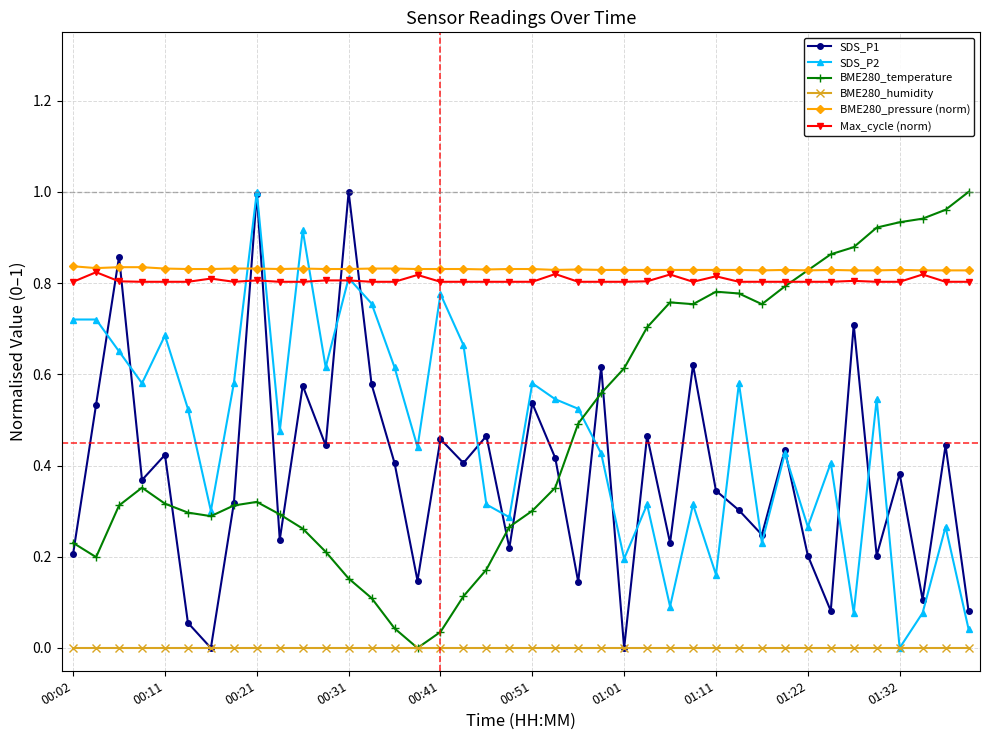

True or false: BME280_humidity and BME280_pressure (norm) intersect in this chart.

False